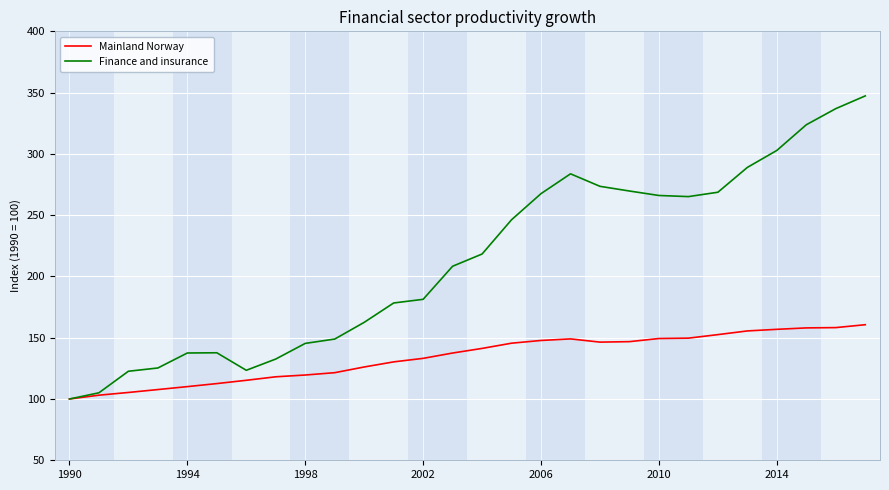

Which series has the largest total across all categories?

Finance and insurance